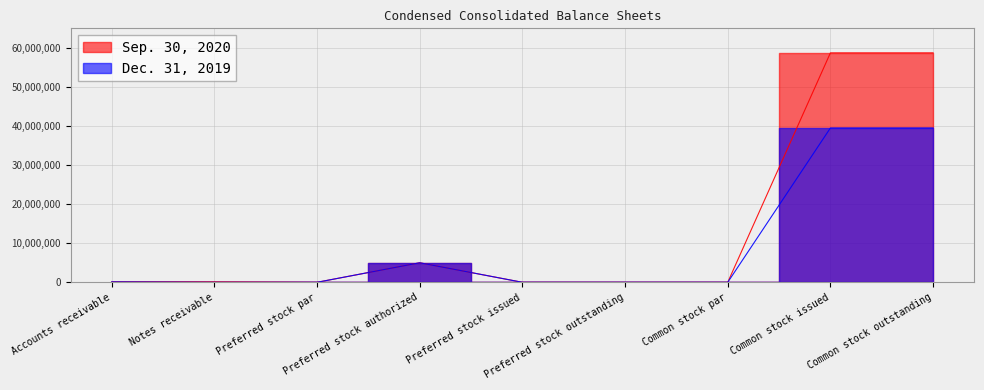

What is the value of the Dec. 31, 2019 point at the 9th from the left?

39497480